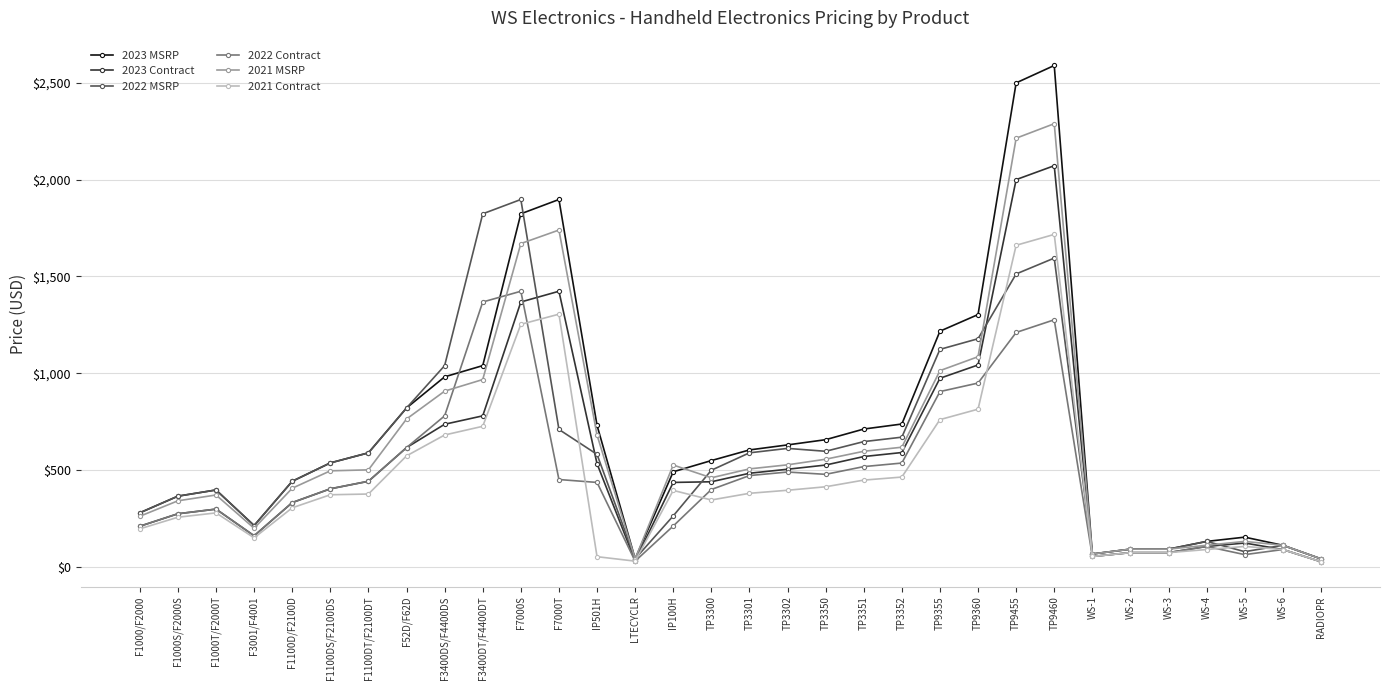

The 2023 MSRP series shows 820.0 at F52D/F62D. True or false?

True